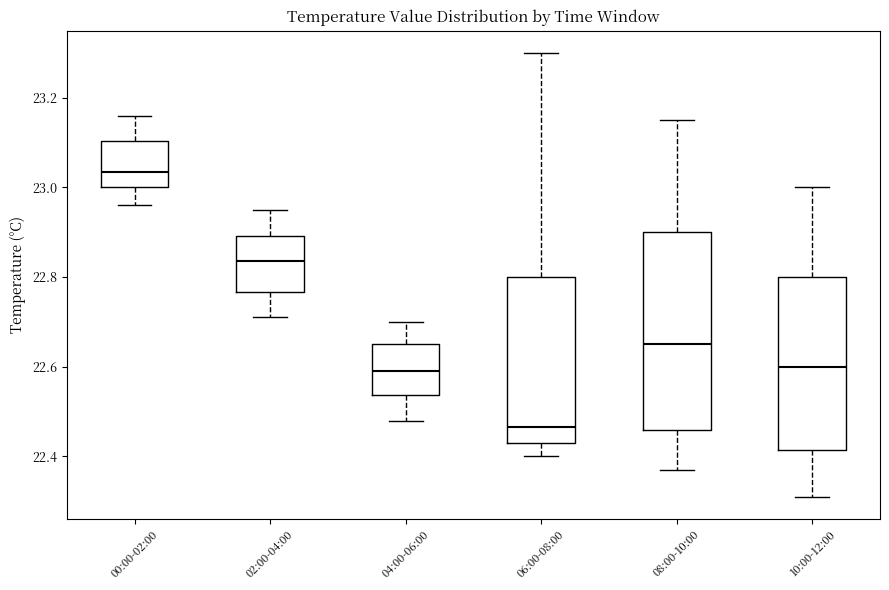

Reading left to right, transcribe this box plot: for each box, give where its median line is, the range the box spans, and where its two whiskers end, as read against the y-axis. The values are not printed on the chart, so give them approximately, as read against the axis.

00:00-02:00: median 23.04, box 23.00 to 23.10, whiskers 22.96 to 23.16
02:00-04:00: median 22.84, box 22.76 to 22.90, whiskers 22.72 to 22.96
04:00-06:00: median 22.60, box 22.54 to 22.66, whiskers 22.48 to 22.70
06:00-08:00: median 22.46, box 22.44 to 22.80, whiskers 22.40 to 23.30
08:00-10:00: median 22.66, box 22.46 to 22.90, whiskers 22.38 to 23.16
10:00-12:00: median 22.60, box 22.42 to 22.80, whiskers 22.32 to 23.00